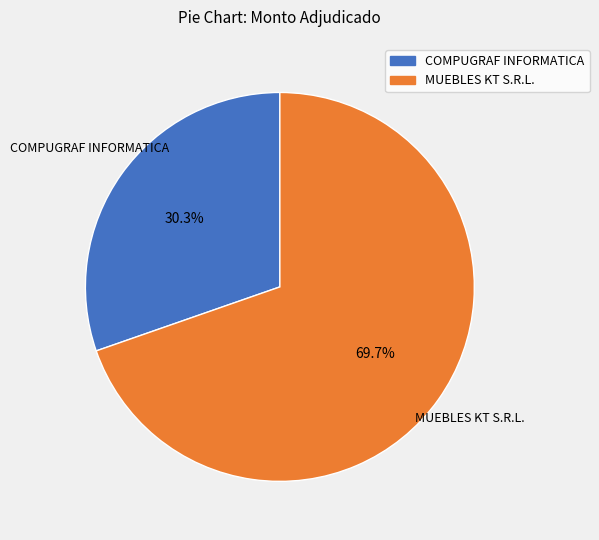

To the nearest percent, what is the difference between the largest and smallest slice percentages?

39%